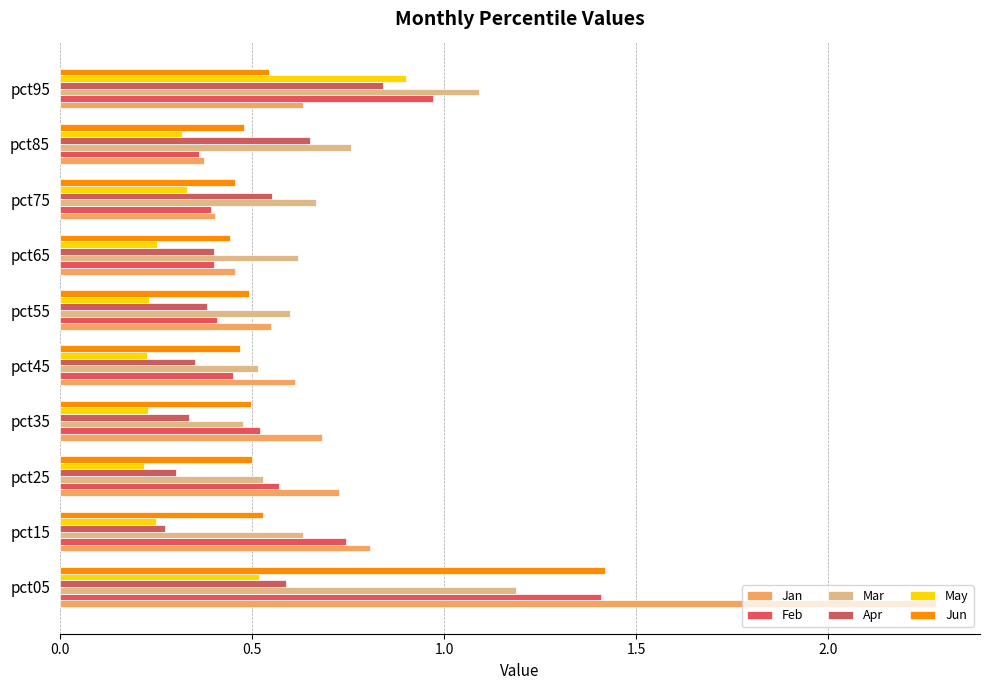

Count the number of categories in the chart.

10